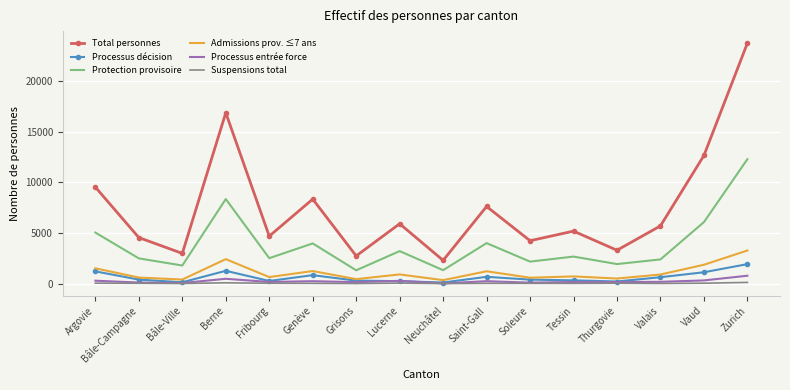

What position from the left is Genève?

6